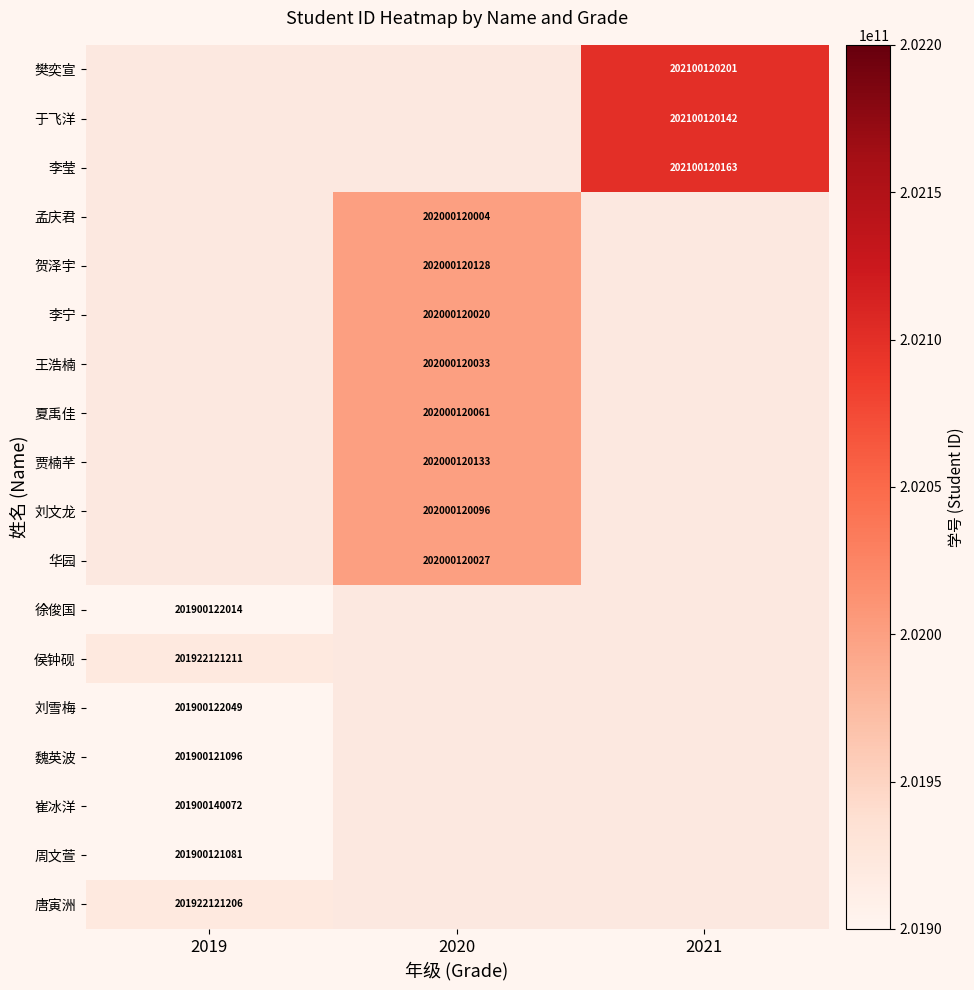

The value of 樊奕宣 at 2021 is 94079964939. True or false?

False